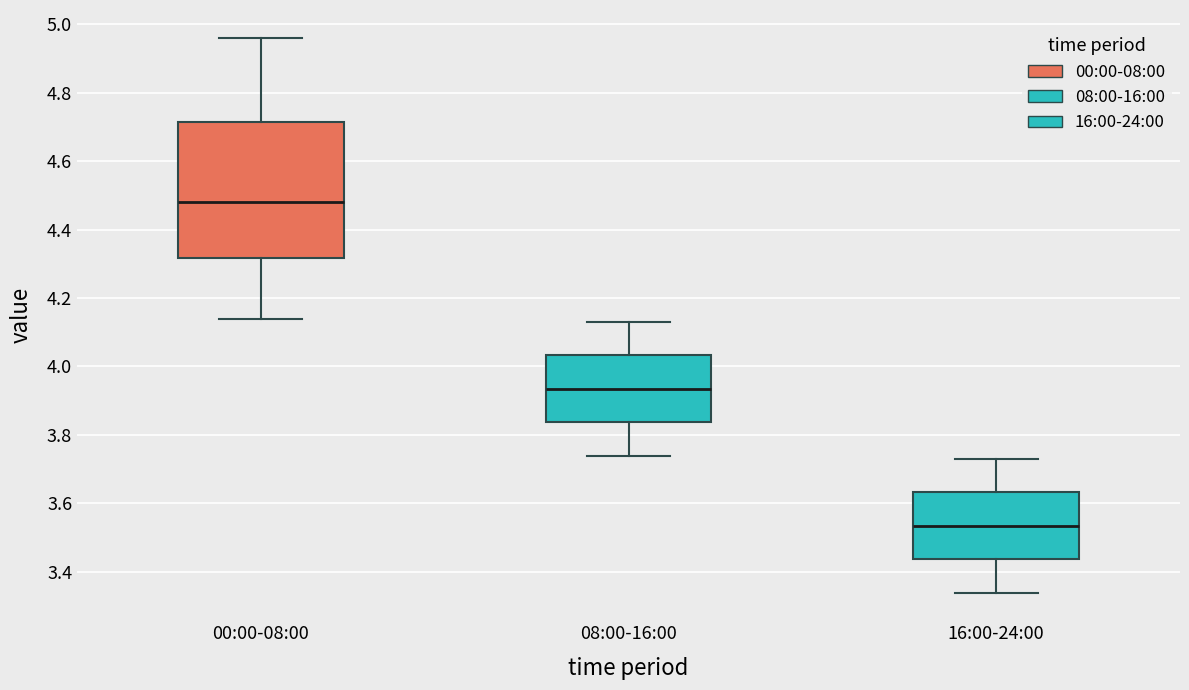

Reading left to right, read every box against the y-axis: the position of its median line, the range the box covers, and the ends of its whiskers. The values are not printed on the chart, so give them approximately, as read against the axis.

00:00-08:00: median 4.48, box 4.32 to 4.72, whiskers 4.14 to 4.96
08:00-16:00: median 3.94, box 3.84 to 4.04, whiskers 3.74 to 4.14
16:00-24:00: median 3.54, box 3.44 to 3.64, whiskers 3.34 to 3.74